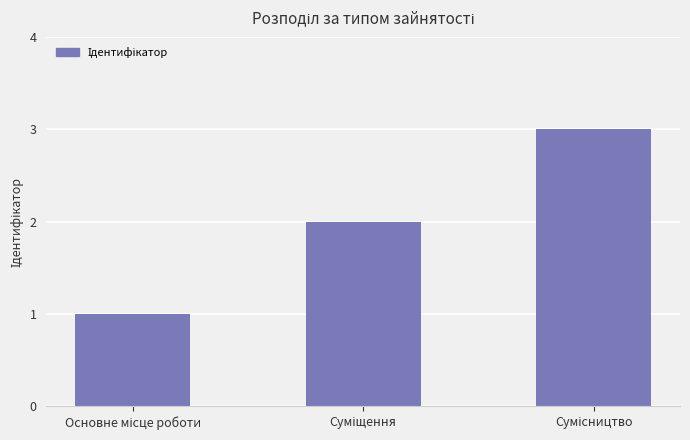

What is the greatest value displayed?

3